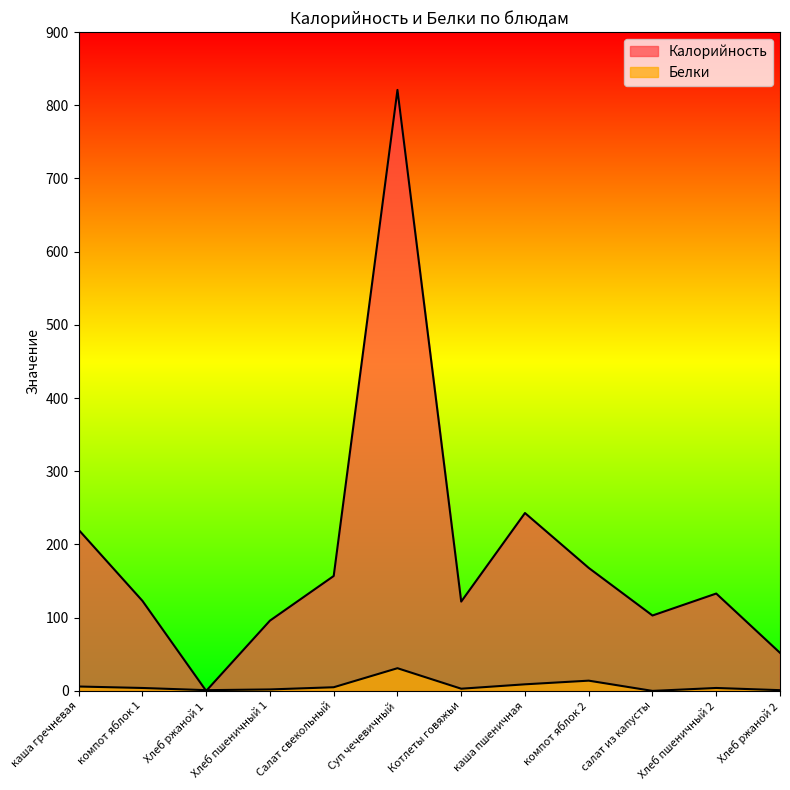

At how many categories does at least one series exceed 252?

1